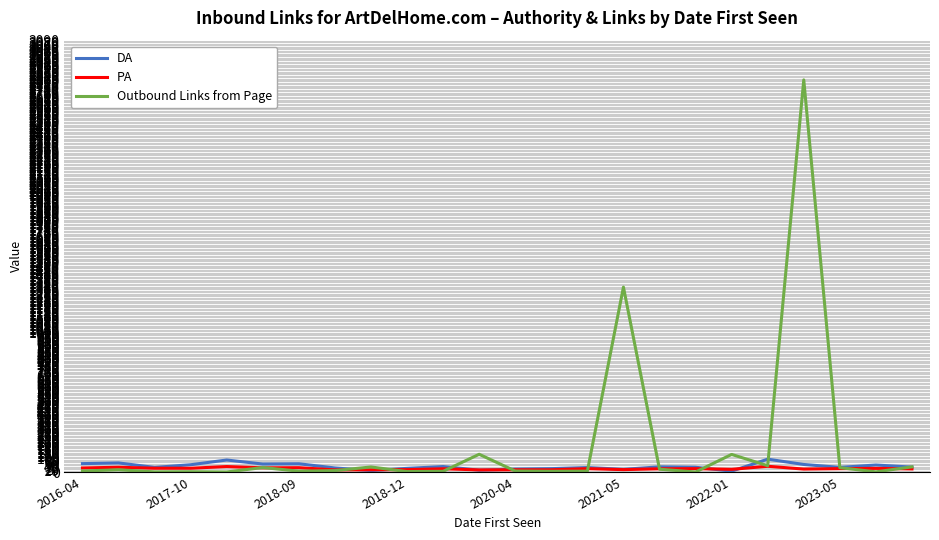

Which series has the largest range (max minus min)?

Outbound Links from Page